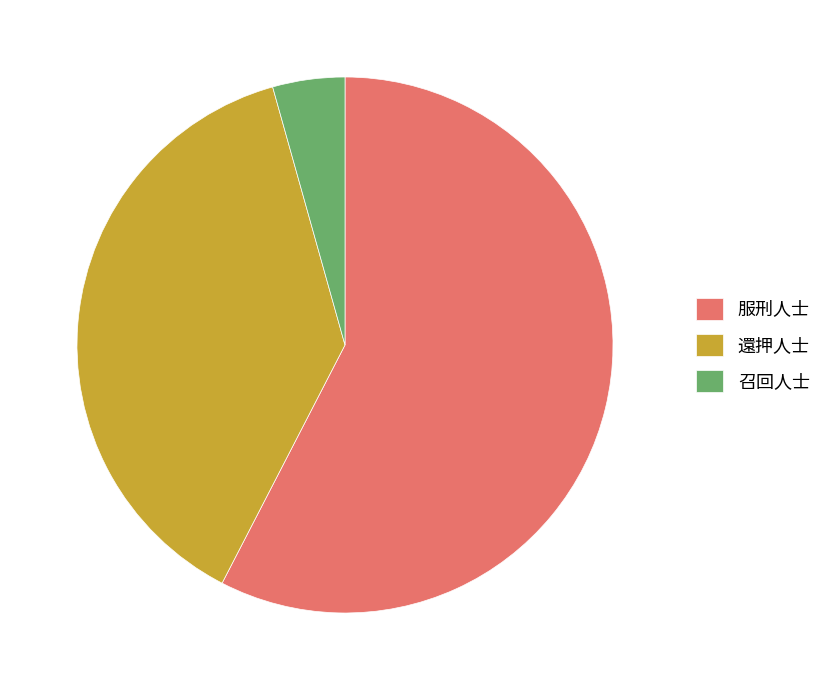

True or false: 還押人士 accounts for 25% of the total.

False